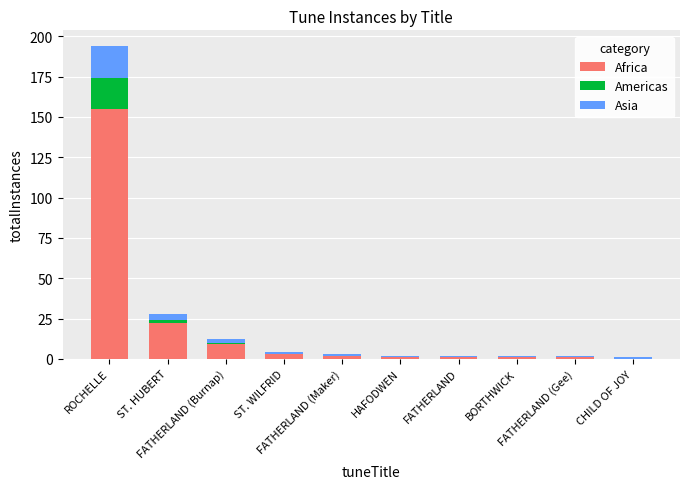

Does the chart contain stacked bars?

Yes